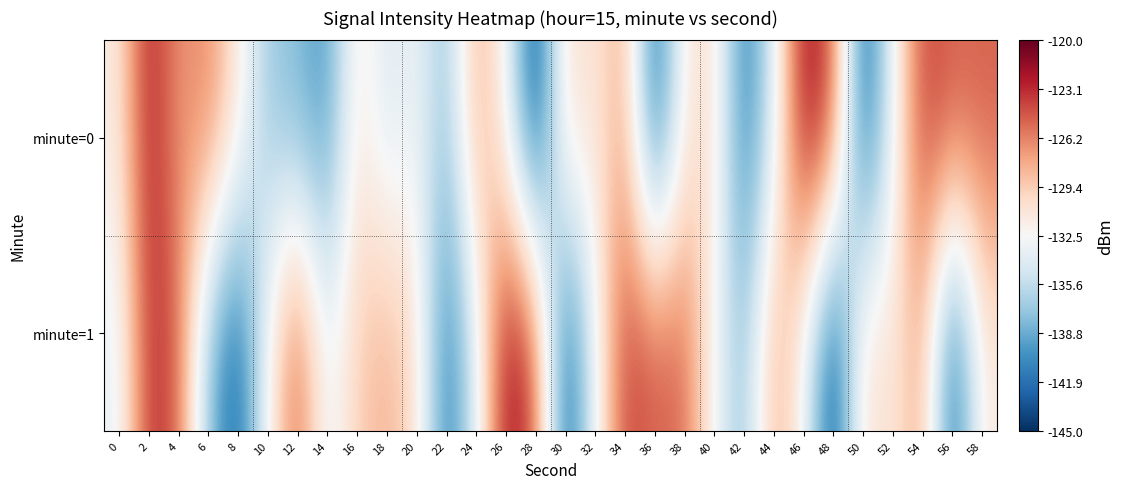

At how many categories does at least one series exceed -130?

20